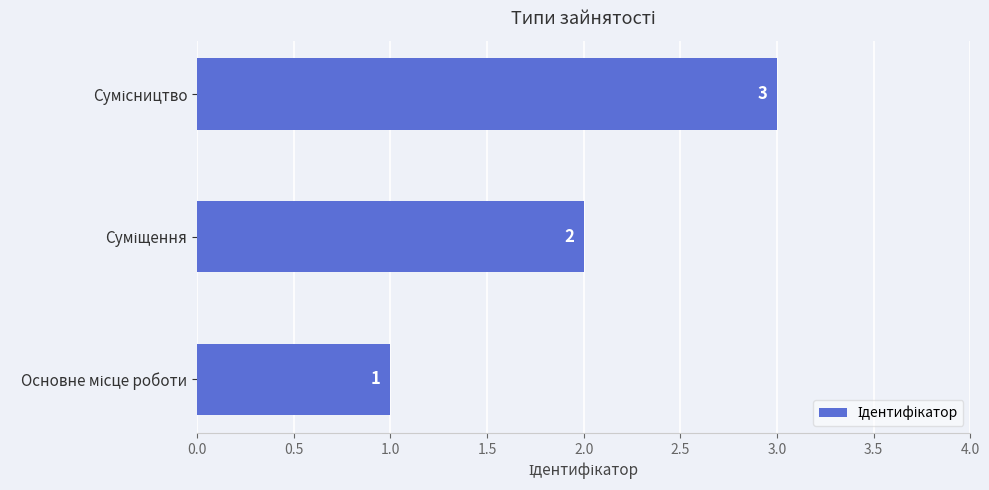

Count the values in the range 1 to 3.

3